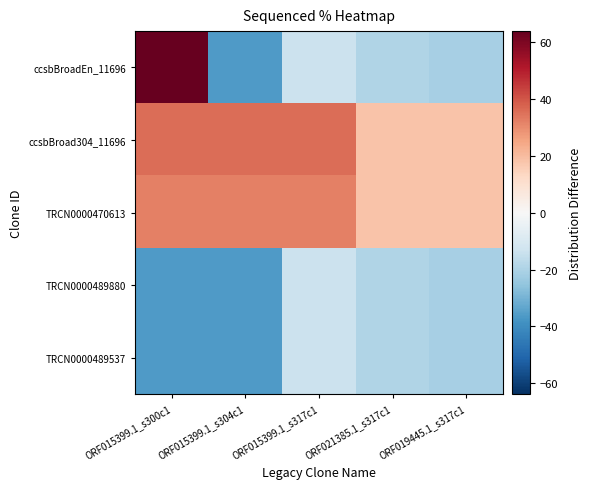

Reading left to right, list all the values displayed in this chart.

ccsbBroadEn_11696: ORF015399.1_s300c1=64.0	ORF015399.1_s304c1=-36.0	ORF015399.1_s317c1=-13.7	ORF021385.1_s317c1=-19.0	ORF019445.1_s317c1=-21.0
ccsbBroad304_11696: ORF015399.1_s300c1=35.8	ORF015399.1_s304c1=35.8	ORF015399.1_s317c1=35.8	ORF021385.1_s317c1=18.5	ORF019445.1_s317c1=18.4
TRCN0000470613: ORF015399.1_s300c1=32.2	ORF015399.1_s304c1=32.2	ORF015399.1_s317c1=32.2	ORF021385.1_s317c1=18.3	ORF019445.1_s317c1=18.3
TRCN0000489880: ORF015399.1_s300c1=-36.0	ORF015399.1_s304c1=-36.0	ORF015399.1_s317c1=-13.7	ORF021385.1_s317c1=-19.0	ORF019445.1_s317c1=-21.0
TRCN0000489537: ORF015399.1_s300c1=-36.0	ORF015399.1_s304c1=-36.0	ORF015399.1_s317c1=-13.7	ORF021385.1_s317c1=-19.0	ORF019445.1_s317c1=-21.0